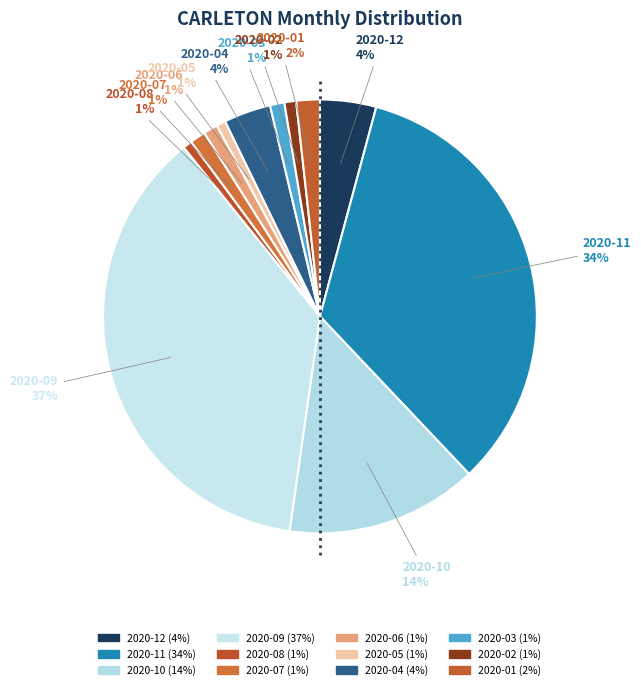

How many segments does this pie chart have?

12